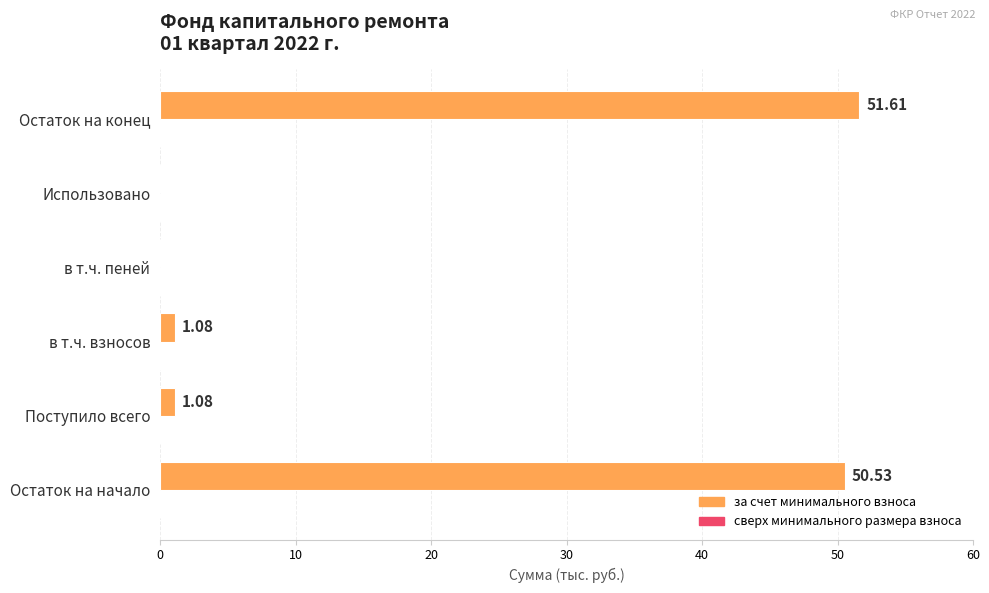

What is the change in value from Поступило всего to в т.ч. пеней?

-1.1